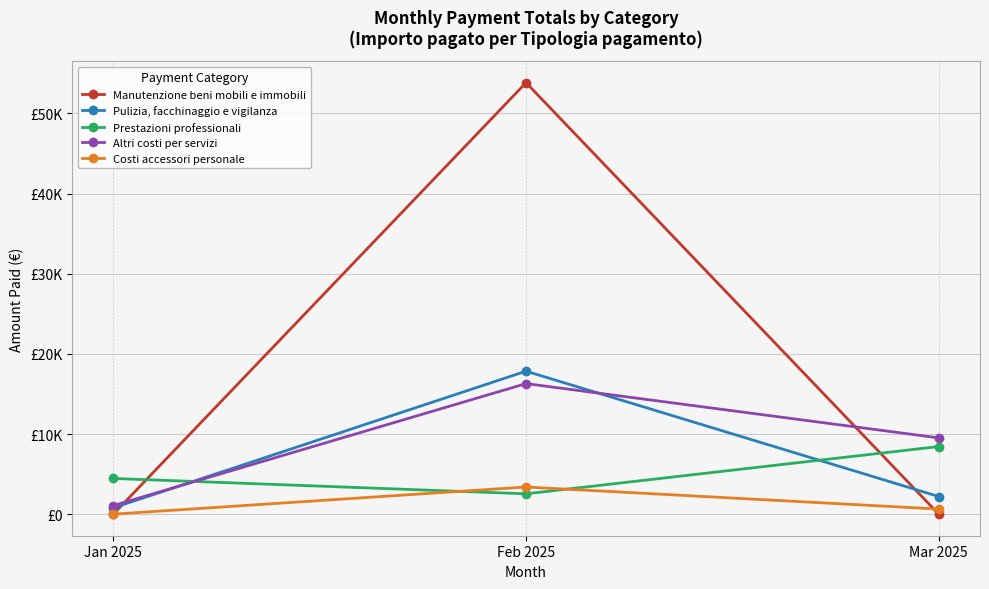

Rank the series at Mar 2025 from highest to lowest value.

Altri costi per servizi, Prestazioni professionali, Pulizia, facchinaggio e vigilanza, Costi accessori personale, Manutenzione beni mobili e immobili